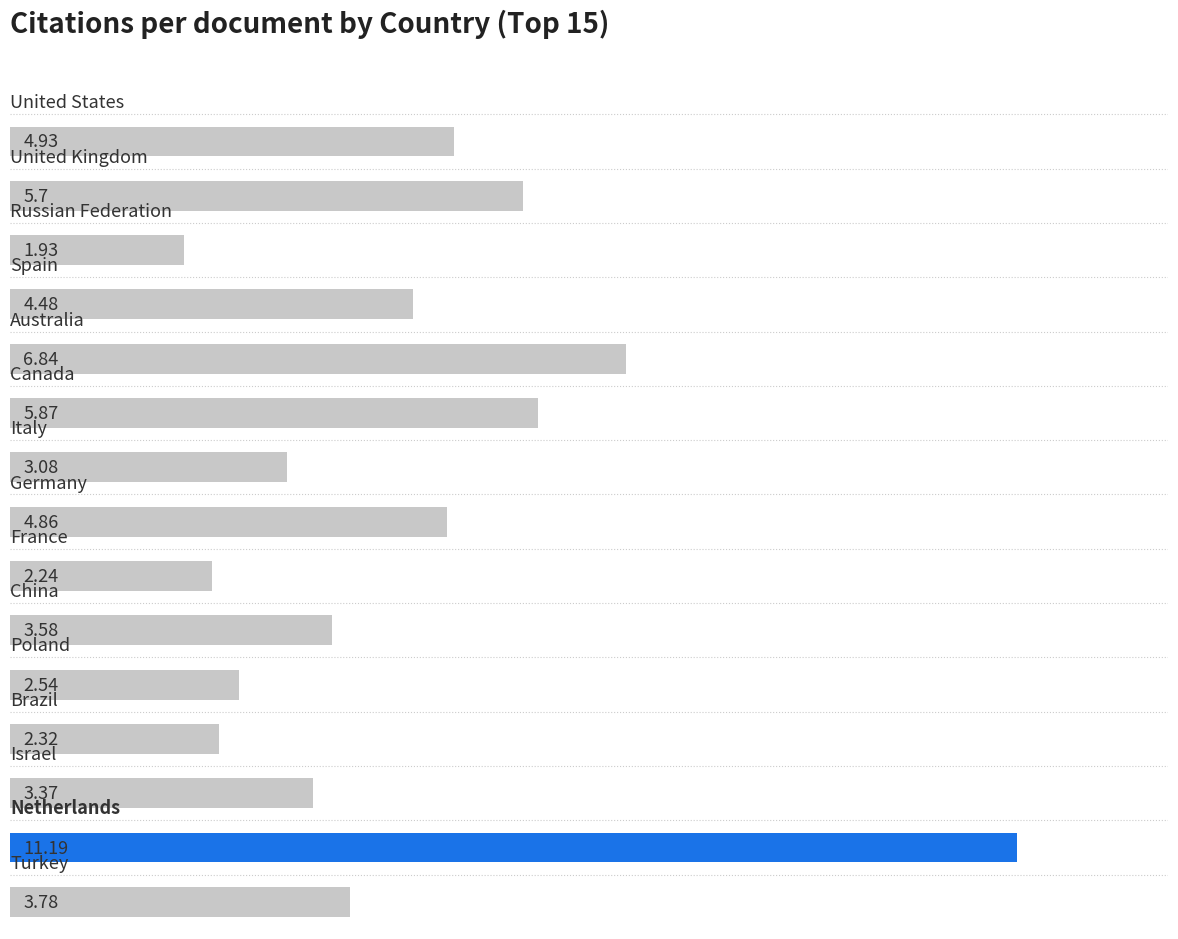

What is the difference between the maximum and minimum values?

9.3